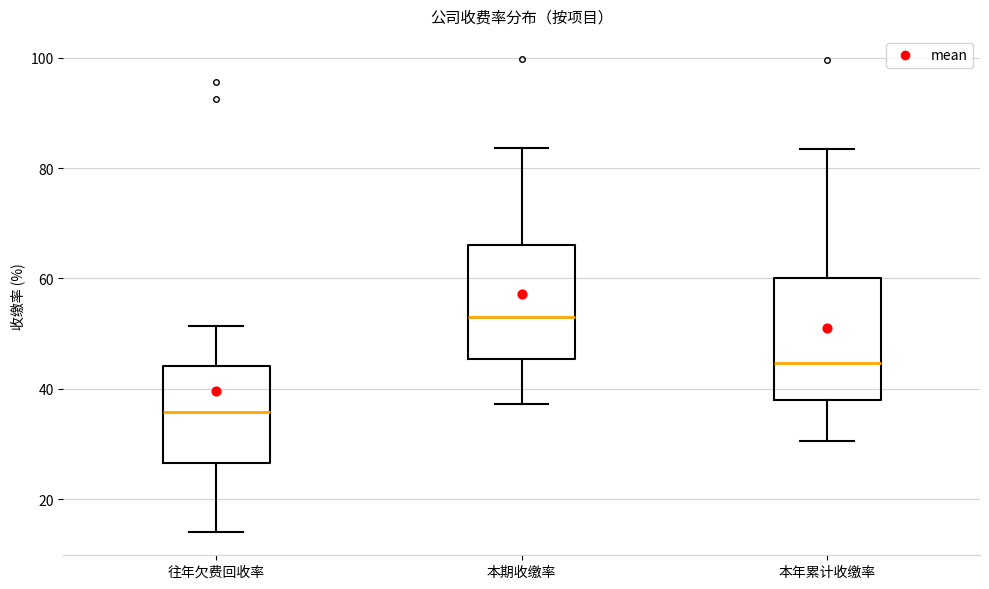

Which box has the highest median line?

本期收缴率